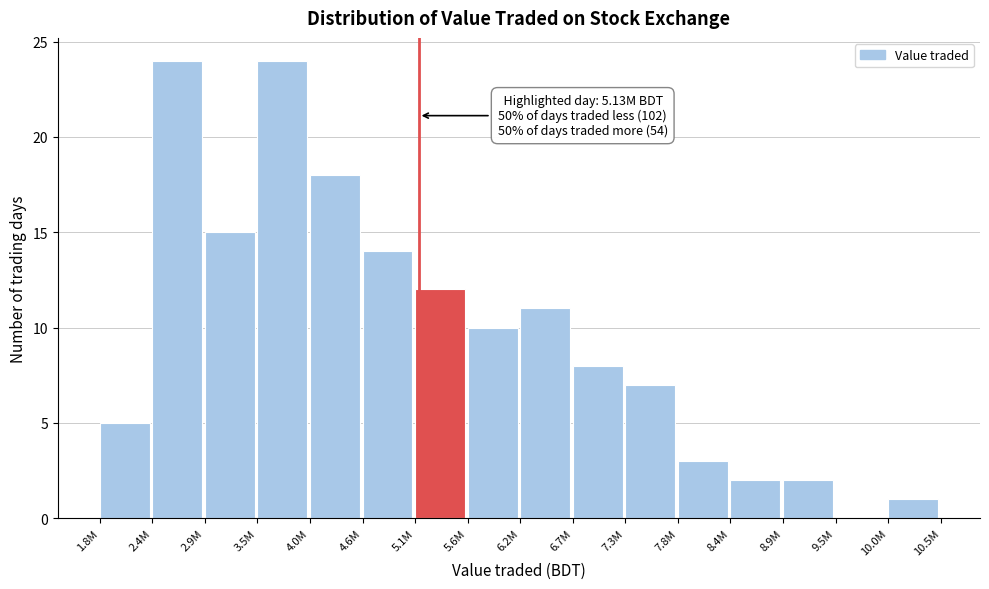

Reading left to right, list all the values displayed in this chart.

1.8M=5	2.4M=24	2.9M=15	3.5M=24	4.0M=18	4.6M=14	5.1M=12	5.6M=10	6.2M=11	6.7M=8	7.3M=7	7.8M=3	8.4M=2	8.9M=2	9.5M=0	10.0M=1